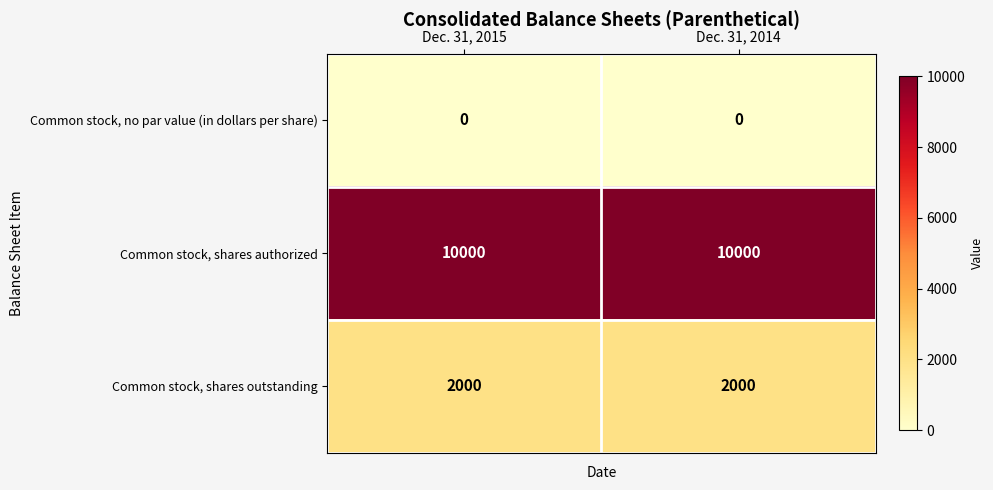

How many distinct data groups are displayed?

3